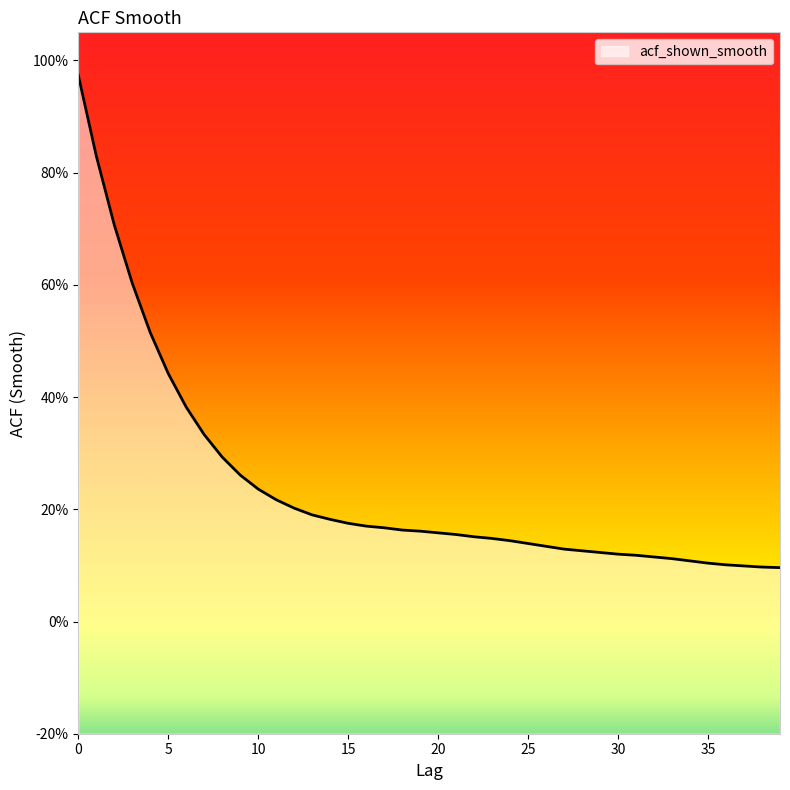

Rank the categories by value from highest to lowest.

0, 1, 2, 3, 4, 5, 6, 7, 8, 9, 10, 11, 12, 13, 14, 15, 16, 17, 18, 19, 20, 21, 22, 23, 24, 25, 26, 27, 28, 29, 30, 31, 32, 33, 34, 35, 36, 37, 38, 39